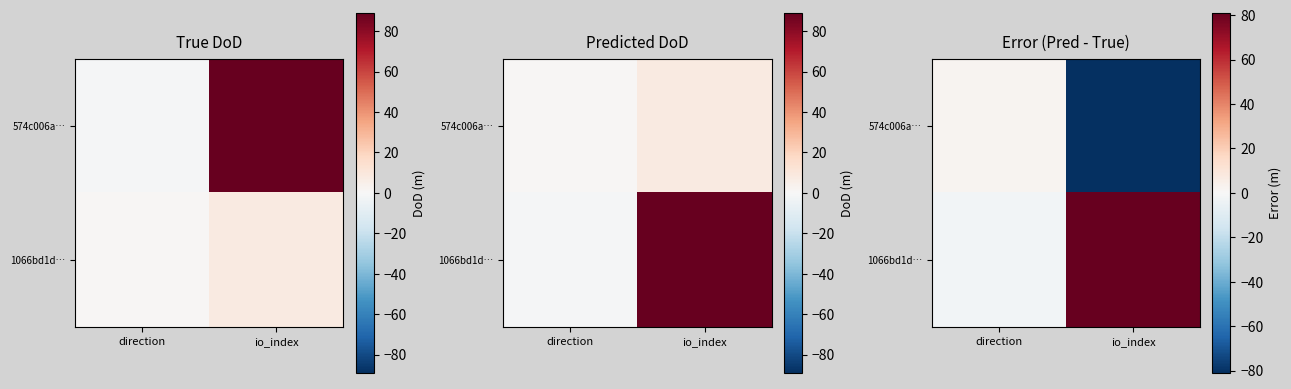

At which label does 574c006a… reach its minimum?

io_index